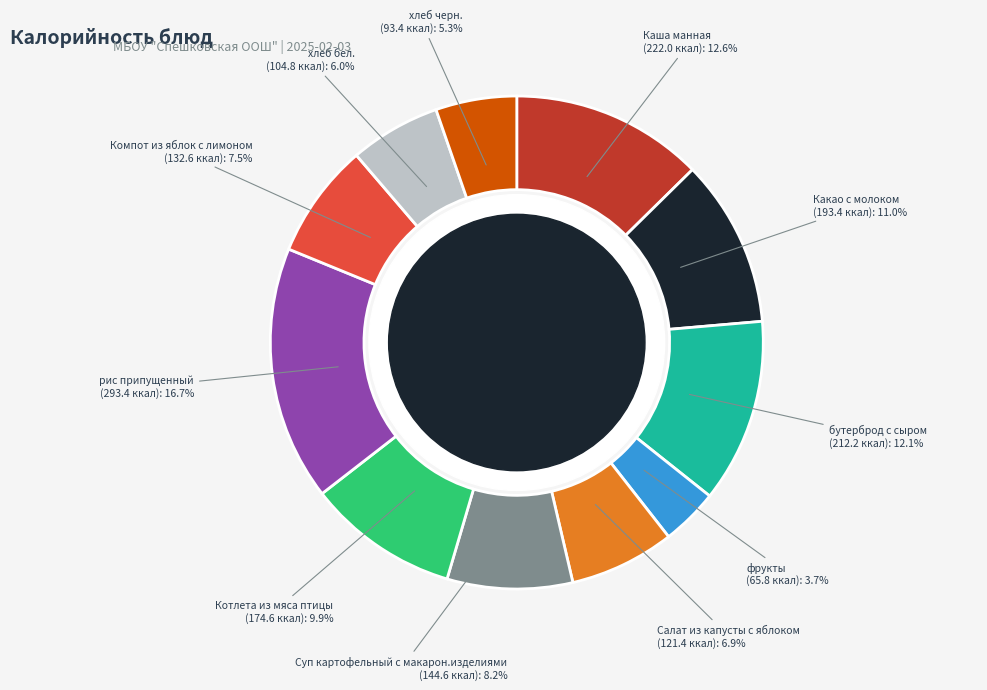

Is there any slice that represents more than half of the pie?

No